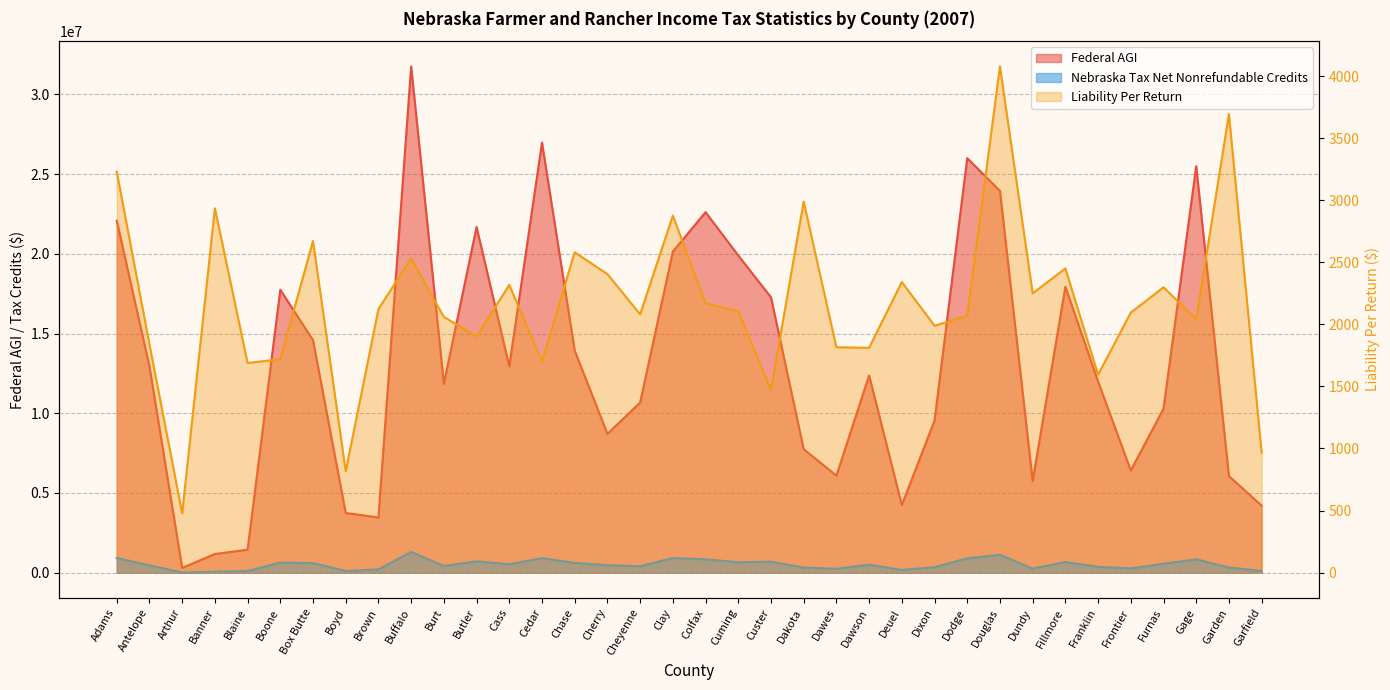

Reading left to right, transcribe all the data shown in this chart.

Federal AGI: 22077428.4	12933610.2	295735.0	1166540.6	1437641.9	17745876.7	14582278.9	3740660.0	3461427.7	31754473.4	11851963.7	21685313.6	12936993.2	26978936.3	13927134.8	8705047.6	10669539.5	20140187.4	22613002.7	19896606.9	17276101.5	7743897.7	6086728.1	12366069.6	4241038.0	9542141.3	26001759.6	23948677.8	5745186.7	17937247.0	11989032.3	6409554.0	10287299.0	25497537.8	6060662.8	4198061.4
Nebraska Tax Net Nonrefundable Credits: 916722.3	456320.0	7599.0	55228.0	99100.1	625492.4	594561.0	100220.0	201199.0	1298028.3	413562.1	707847.1	525125.7	906074.9	607875.2	463860.2	397300.1	914091.4	832604.1	647254.2	687470.3	314563.0	236667.1	495740.9	167860.3	339975.6	894661.4	1119452.5	251040.8	663568.8	363581.8	261964.6	555904.8	831930.4	321381.5	101766.0
Liability Per Return: 3229.8	1839.3	476.3	2934.6	1688.5	1719.4	2671.6	815.9	2122.5	2531.6	2059.5	1903.4	2317.7	1699.9	2580.2	2404.7	2080.8	2876.2	2170.0	2106.2	1470.3	2989.4	1815.4	1811.0	2341.1	1988.8	2069.4	4077.3	2249.7	2450.3	1594.1	2094.3	2298.5	2040.2	3694.5	966.1